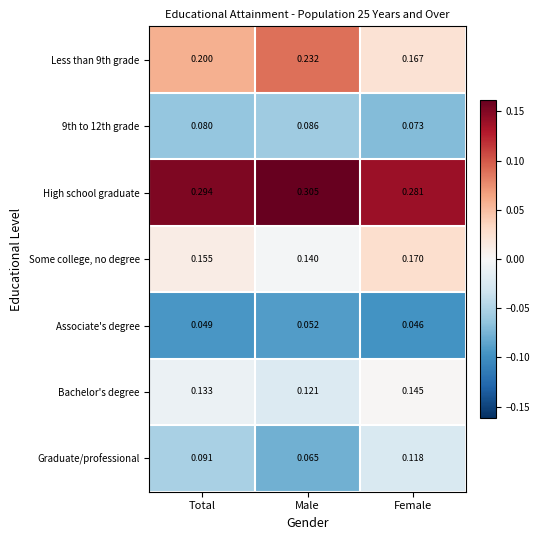

Where is Bachelor's degree nearest to the value 0?

Male